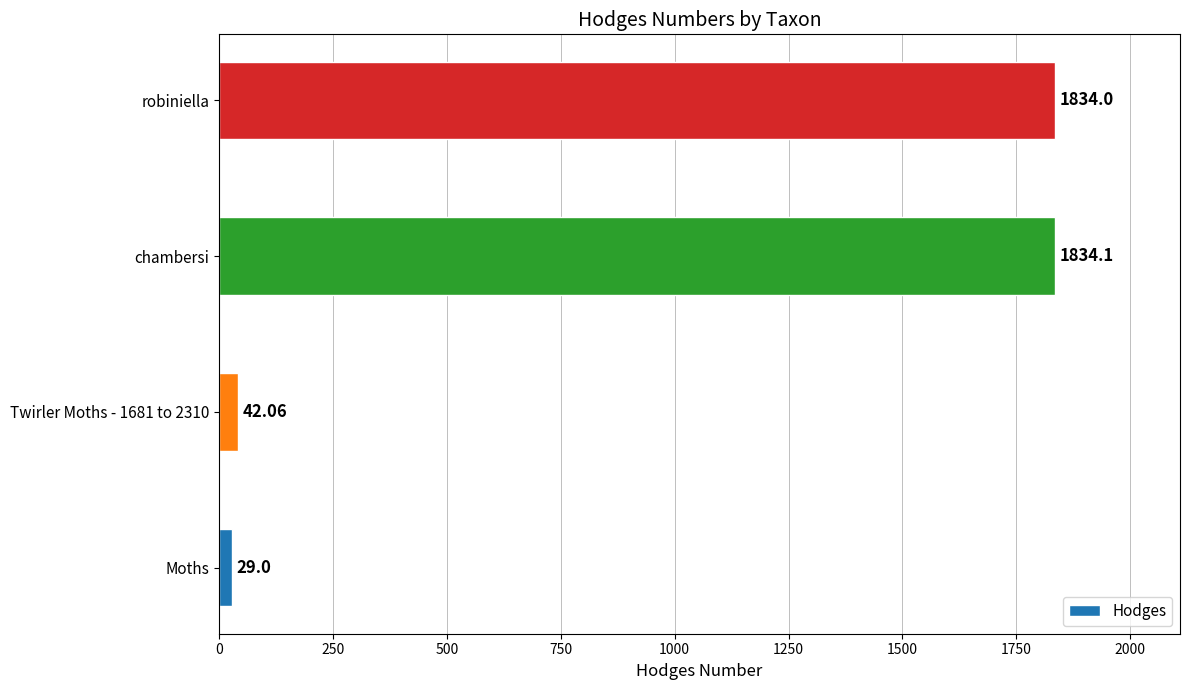

What is the difference between the values at Twirler Moths - 1681 to 2310 and robiniella?

1791.9